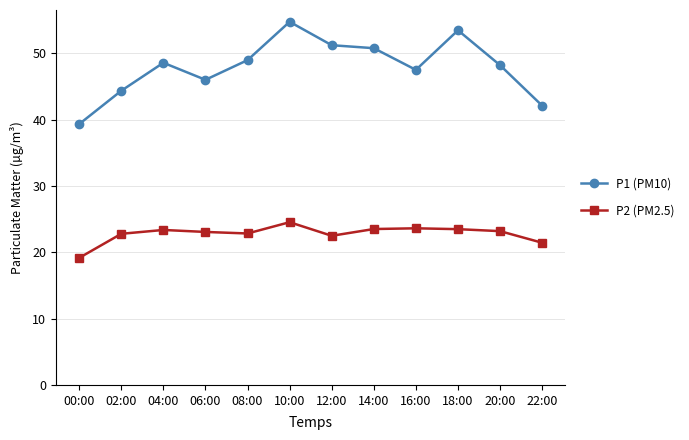

What value does the P2 (PM2.5) series have at 10:00?

24.6